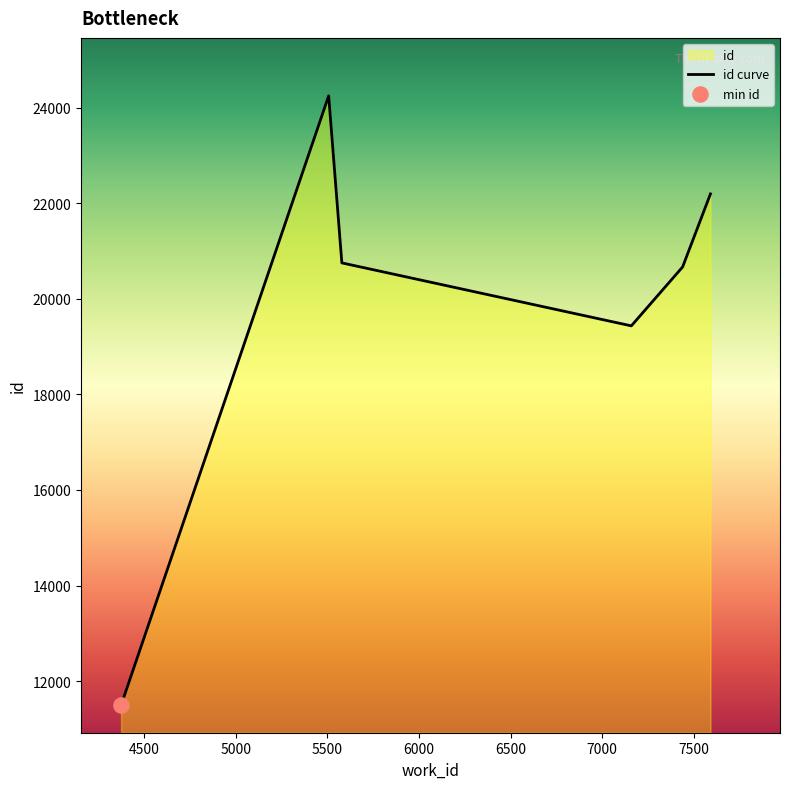

What is the ratio of the value at 5579 to the value at 7159?

1.1